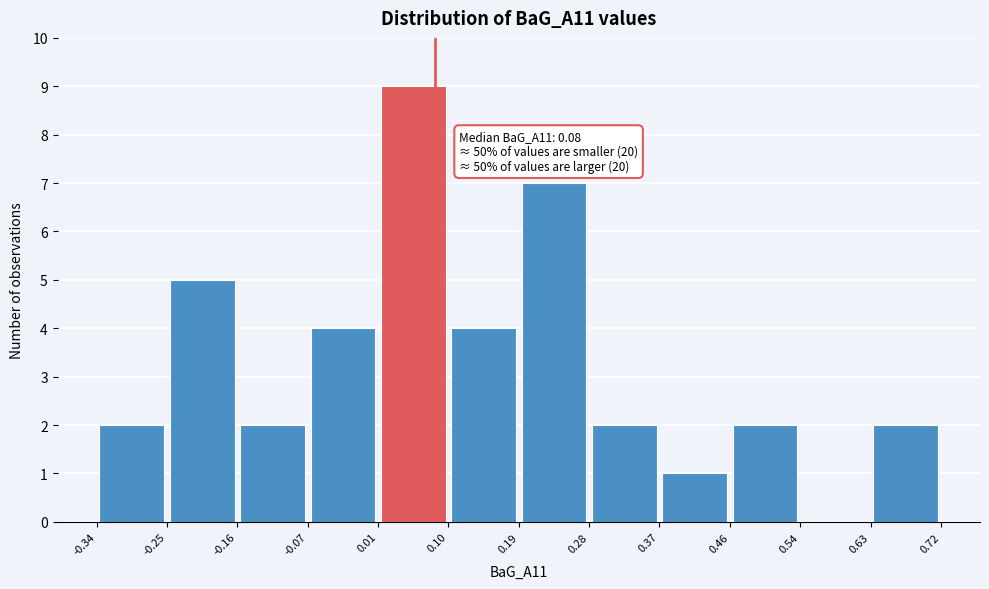

Over which range of the x-axis is the bar tallest?

0.01 to 0.10